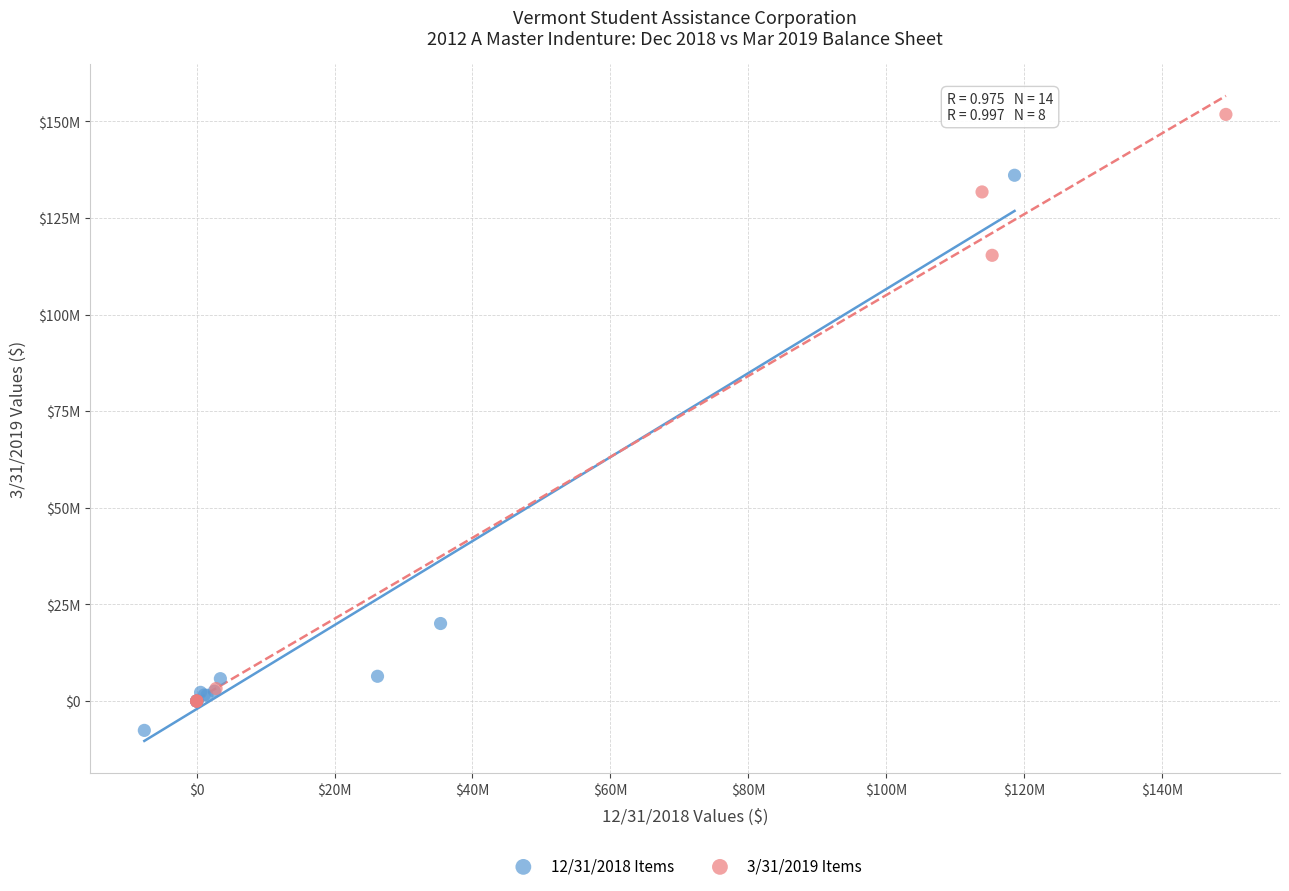

Which series reaches the minimum Y coordinate?

12/31/2018 Items